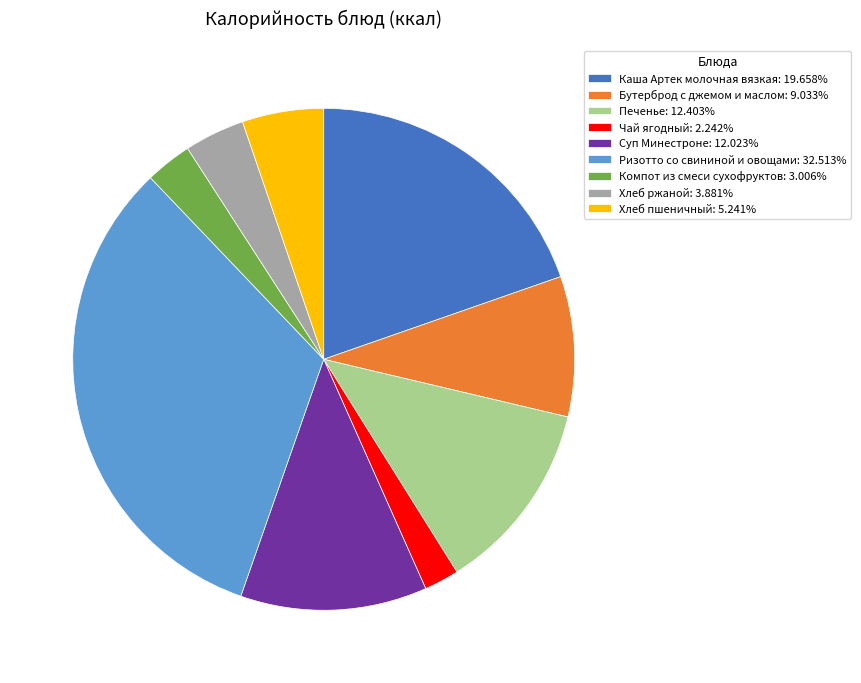

What is the ratio of the value at Компот из смеси сухофруктов: 3.006% to the value at Бутерброд с джемом и маслом: 9.033%?

0.3